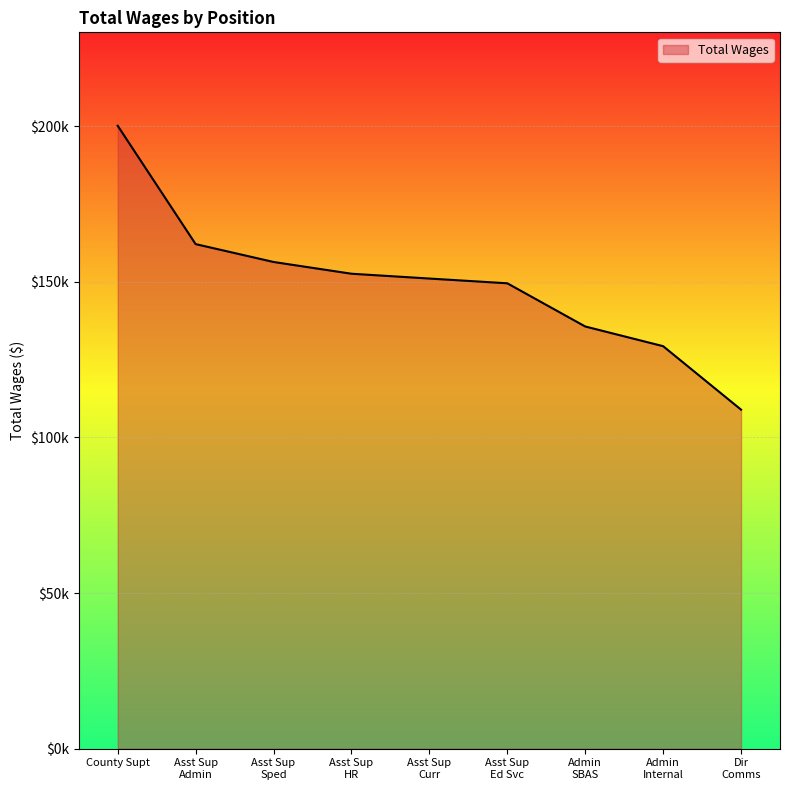

Is this an area chart (filled region under the line)?

Yes